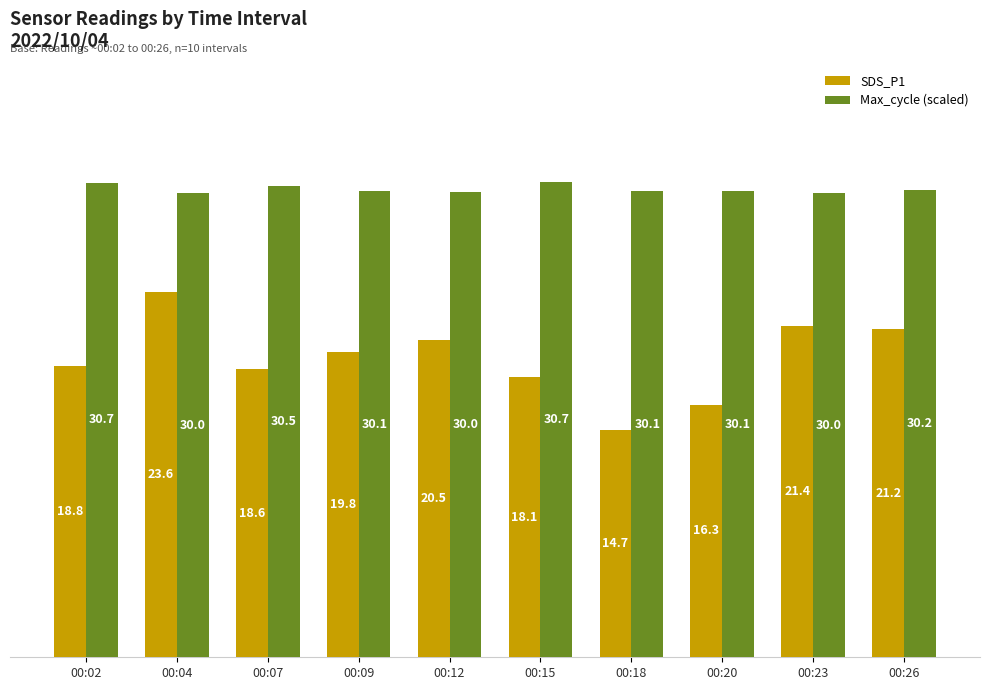

Reading right to left, what are all the values shown in this chart?

SDS_P1: 00:26=21.2	00:23=21.4	00:20=16.3	00:18=14.7	00:15=18.1	00:12=20.5	00:09=19.8	00:07=18.6	00:04=23.6	00:02=18.8
Max_cycle (scaled): 00:26=30.2	00:23=30.0	00:20=30.1	00:18=30.1	00:15=30.7	00:12=30.0	00:09=30.1	00:07=30.5	00:04=30.0	00:02=30.7